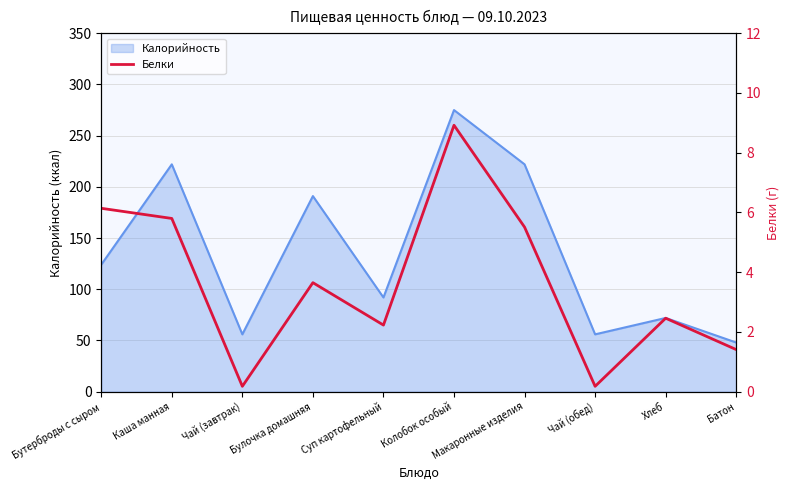

The Калорийность series shows 72 at Хлеб. True or false?

True